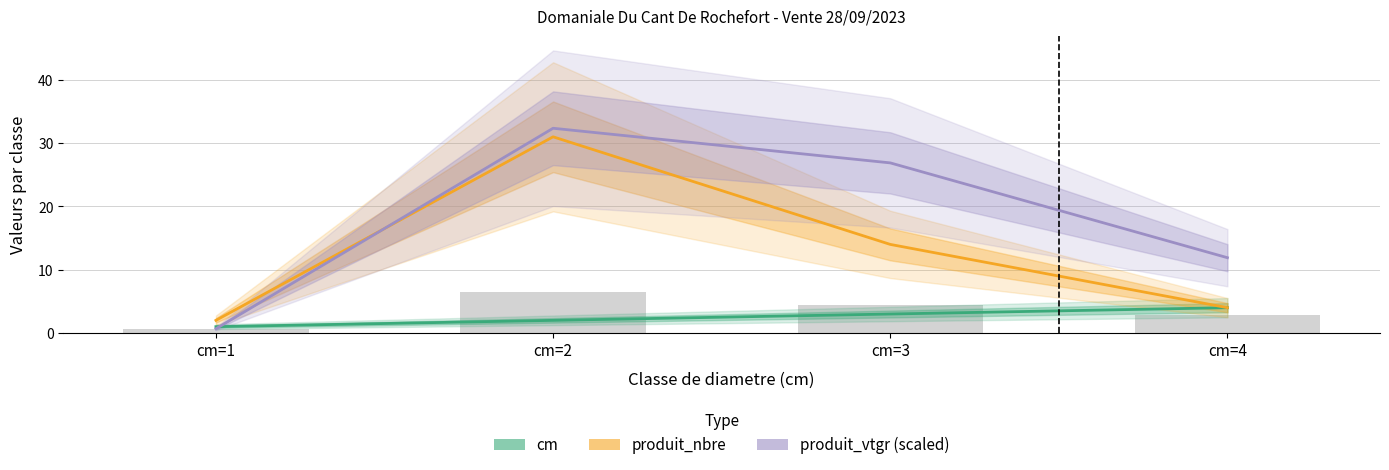

Reading left to right, what are all the values shown in this chart?

cm: 1.0	2.0	3.0	4.0
produit_nbre: 2.0	31.0	14.0	4.0
produit_vtgr (scaled): 0.7	32.4	26.9	11.9